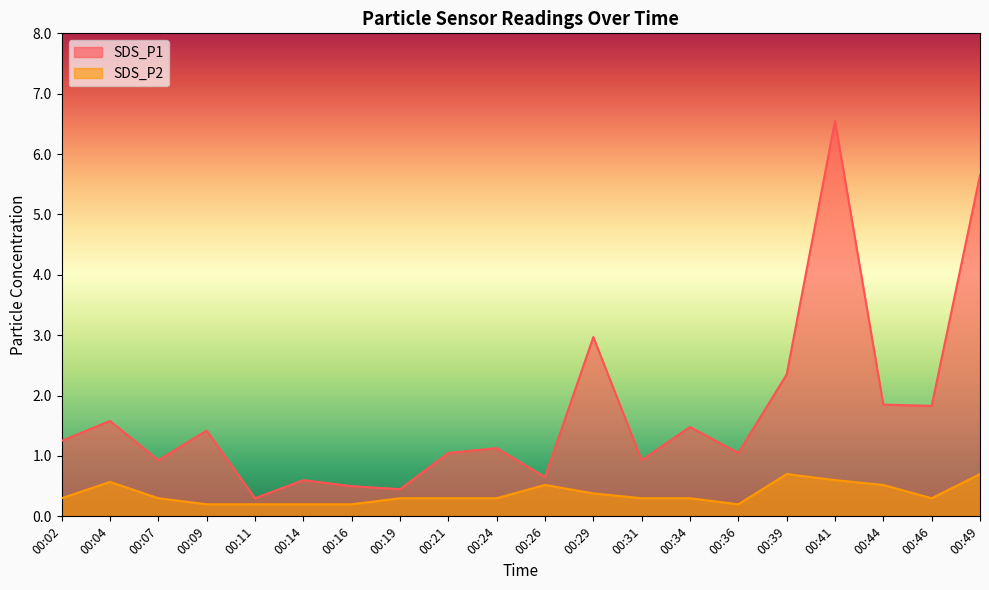

Which series has the largest total across all categories?

SDS_P1